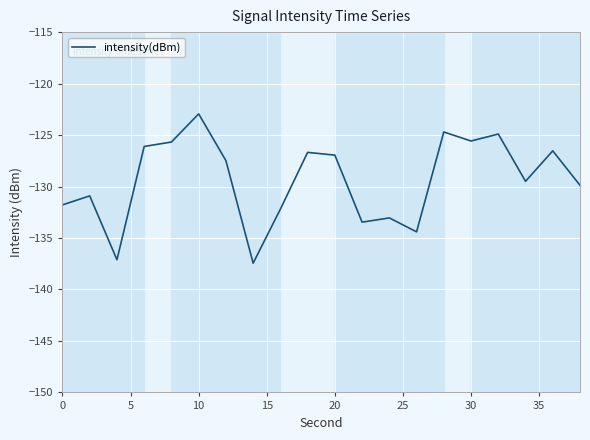

What is the smallest value displayed?

-137.4